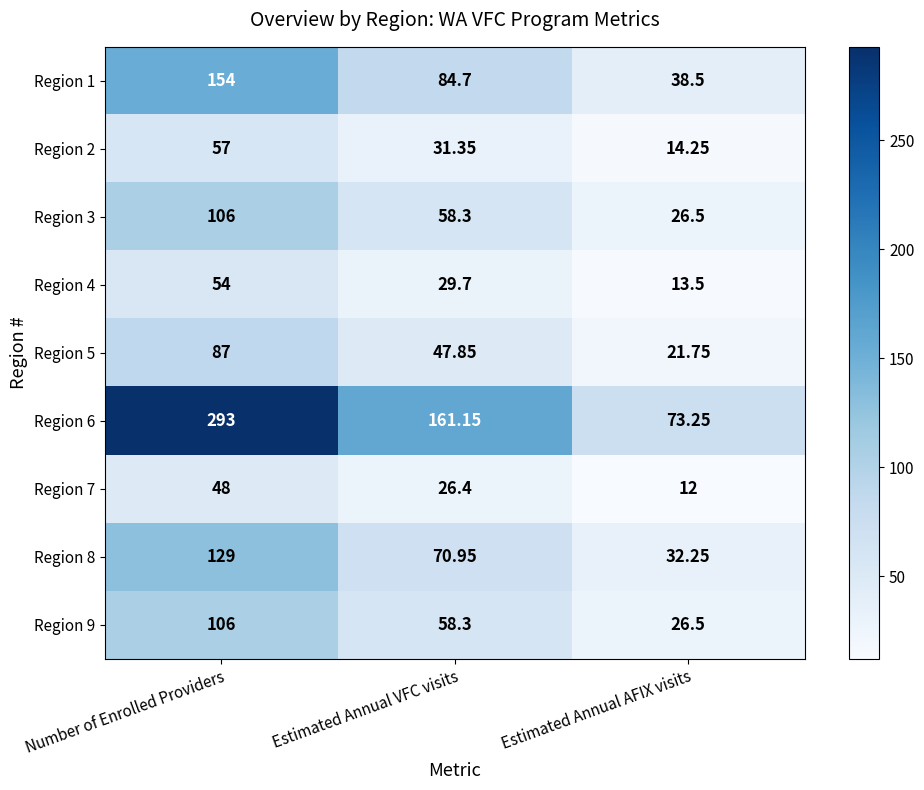

Where does the Region 3 series first go above 58?

Number of Enrolled Providers